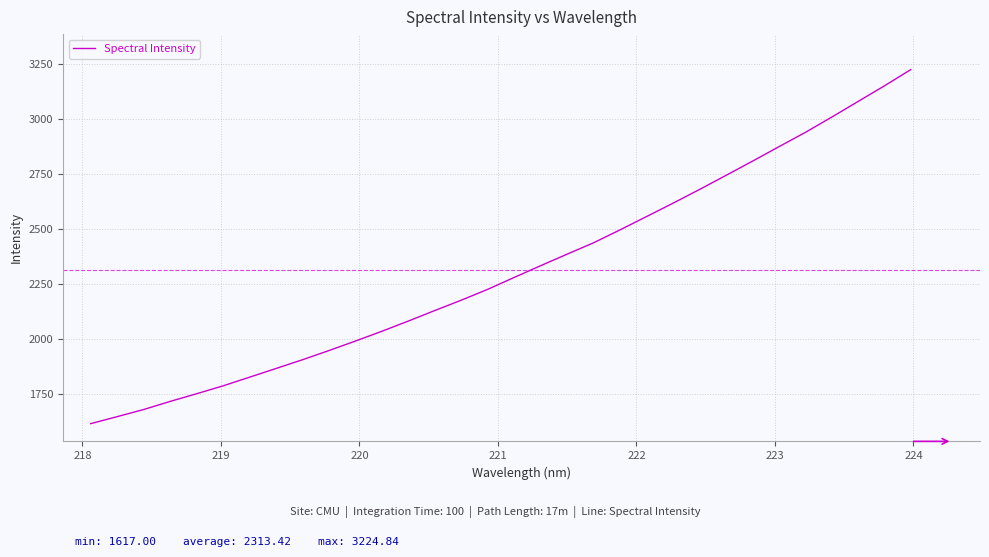

What is the difference between the maximum and minimum values?

1607.8